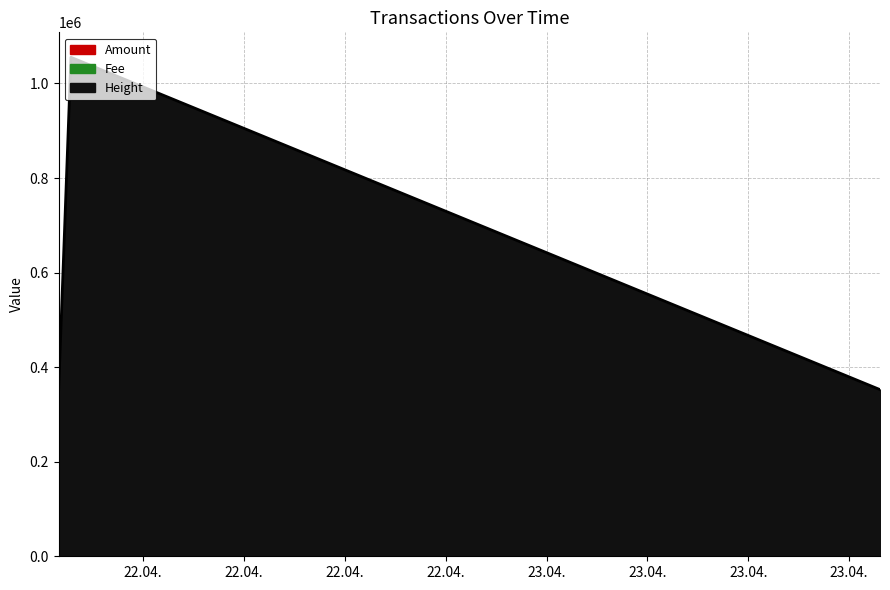

Which series has the largest total across all categories?

Height